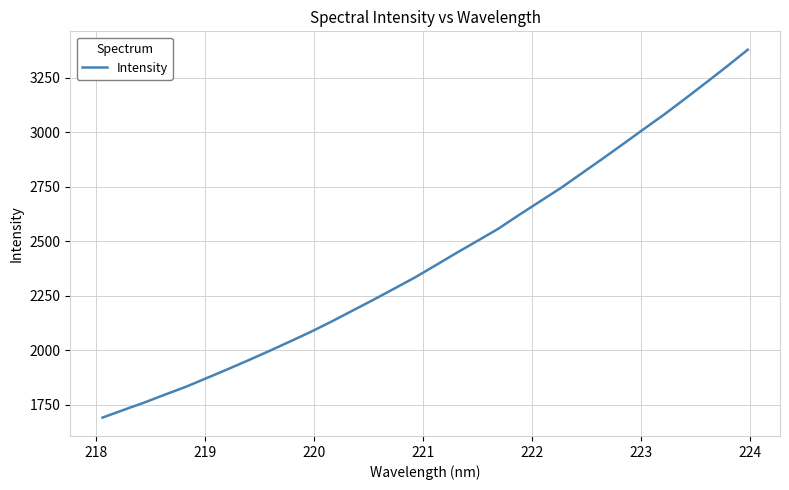

What is the greatest value displayed?

3377.9